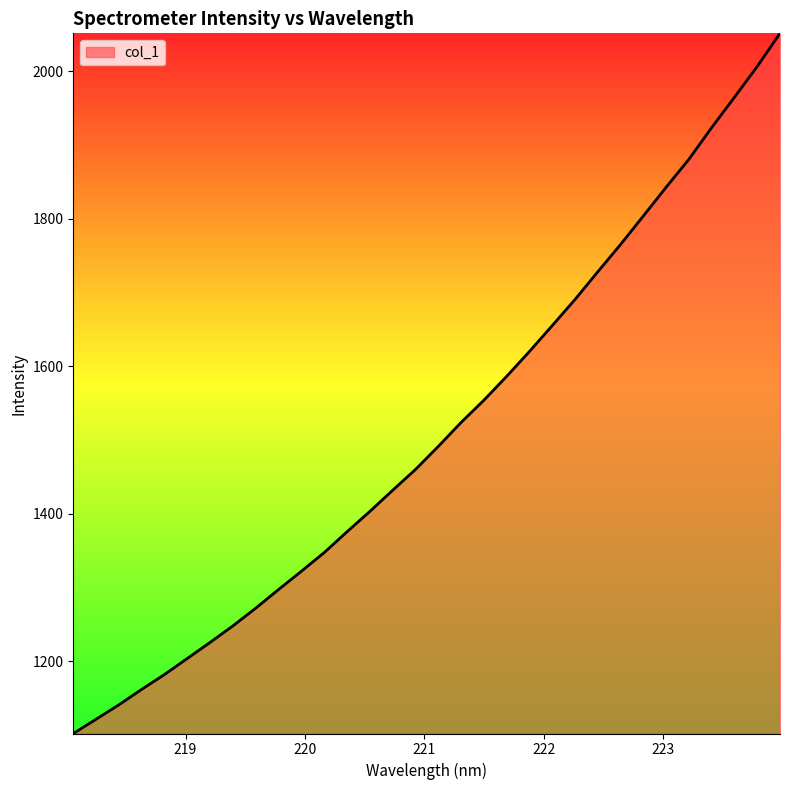

What is the minimum value shown in the chart?

1101.9